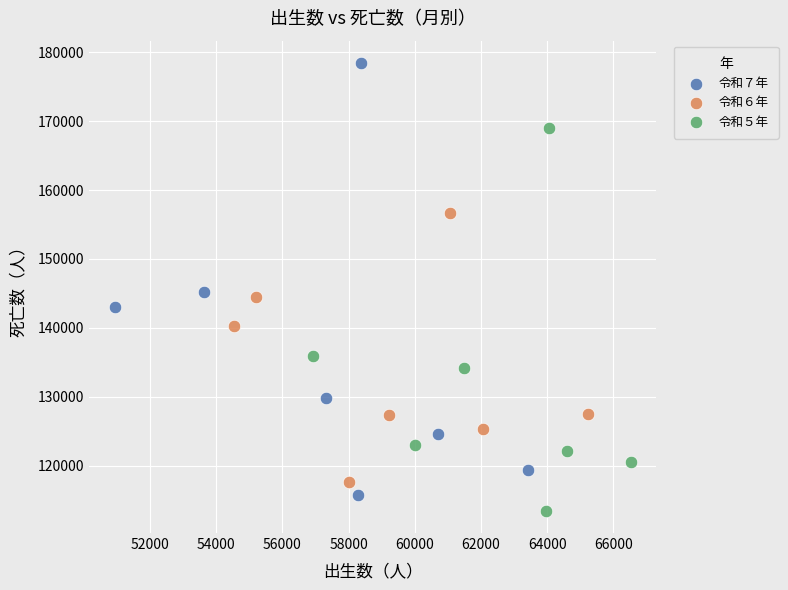

Which series has the largest Y range (max minus min)?

令和７年